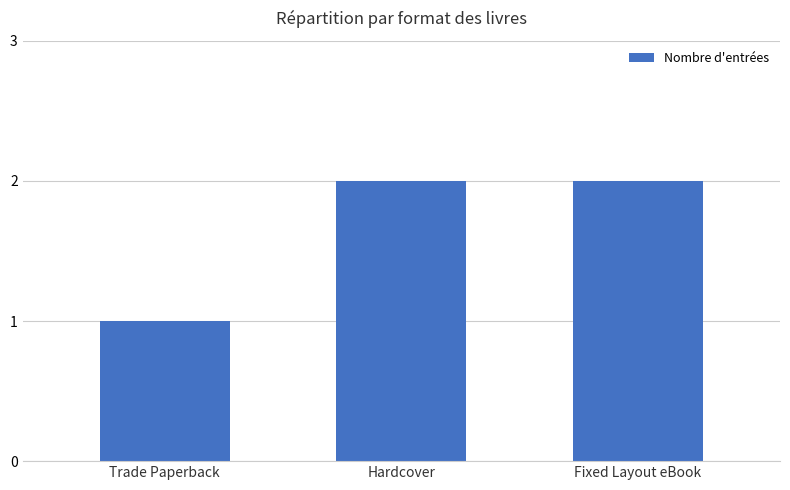

Count the number of data series in this chart.

1